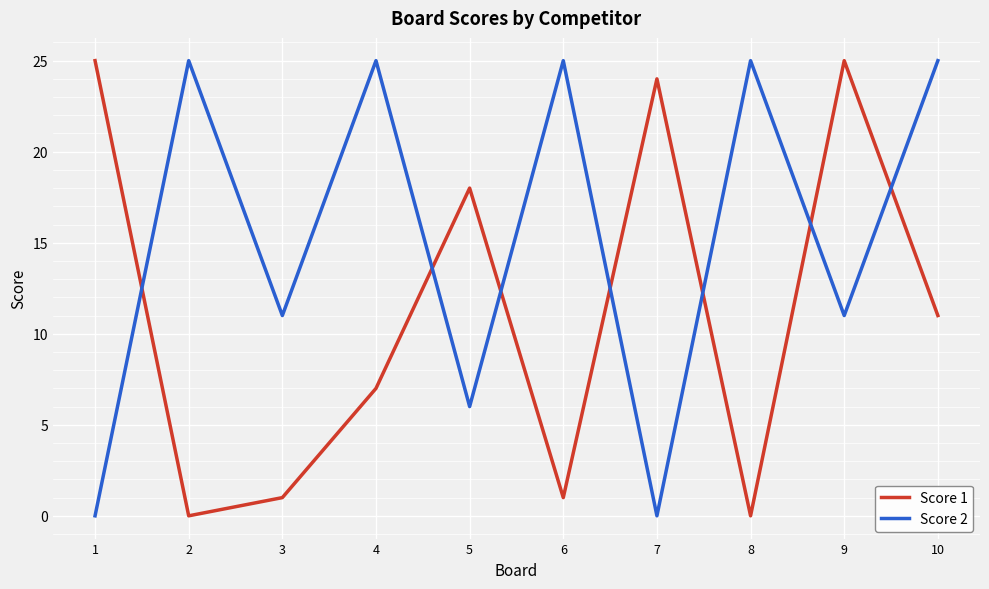

What is the sum of all Score 1 values?

112